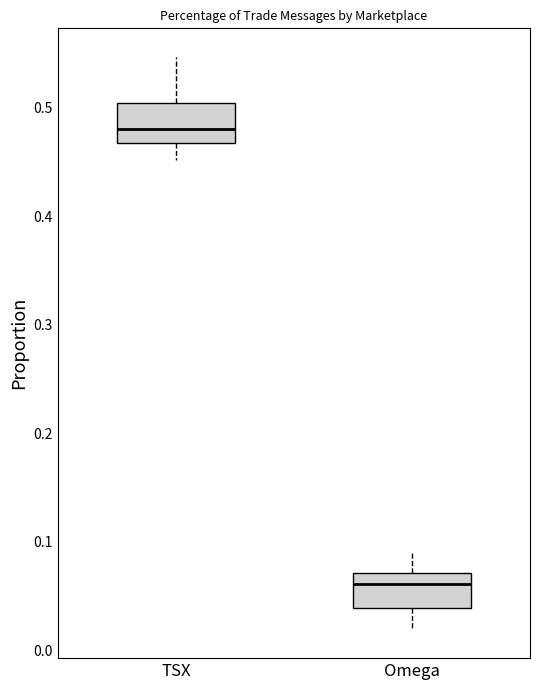

Where is the lower edge of the box for TSX on the y-axis? The values are not printed on the chart, so give them approximately, as read against the axis.

0.47